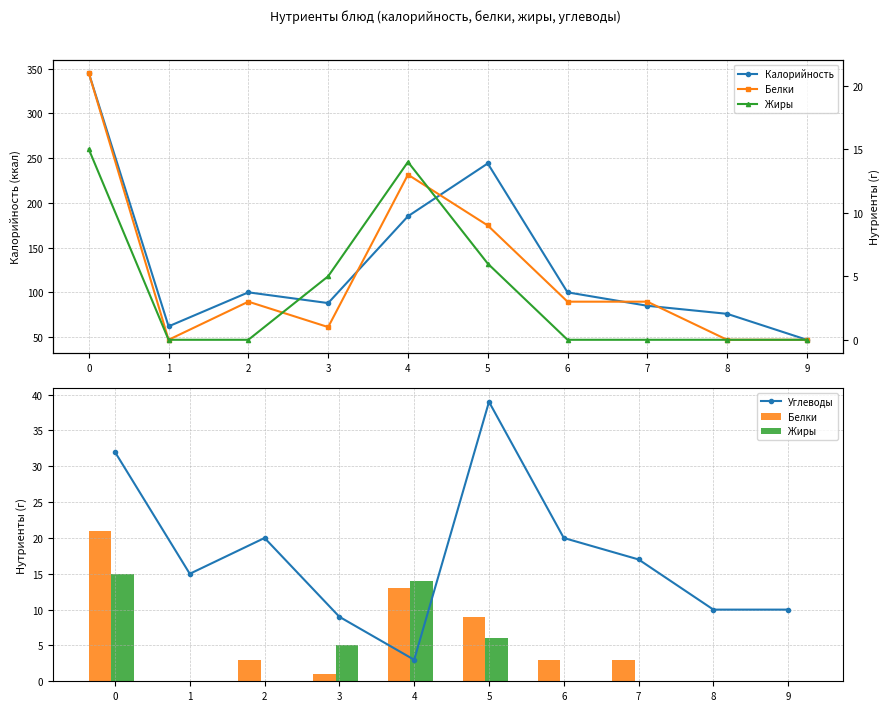

What is the highest value of the Белки series?

21